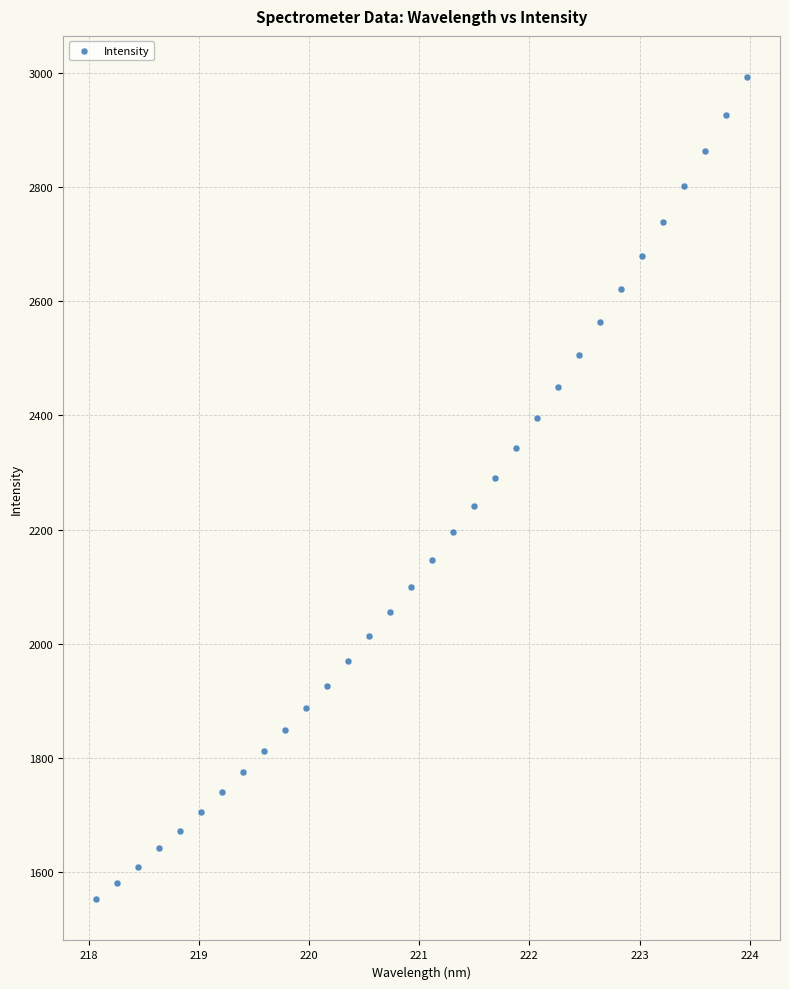

What is the range of Y values (max minus min)?

1439.9